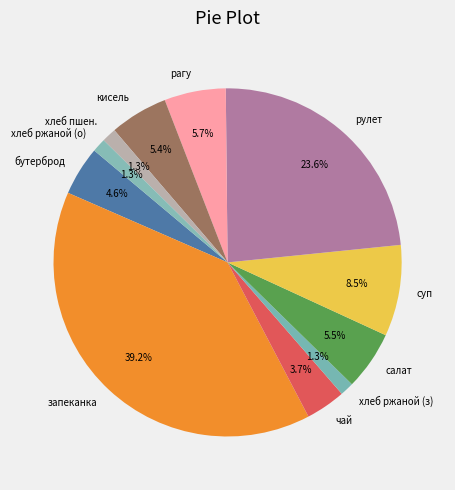

How many segments does this pie chart have?

11